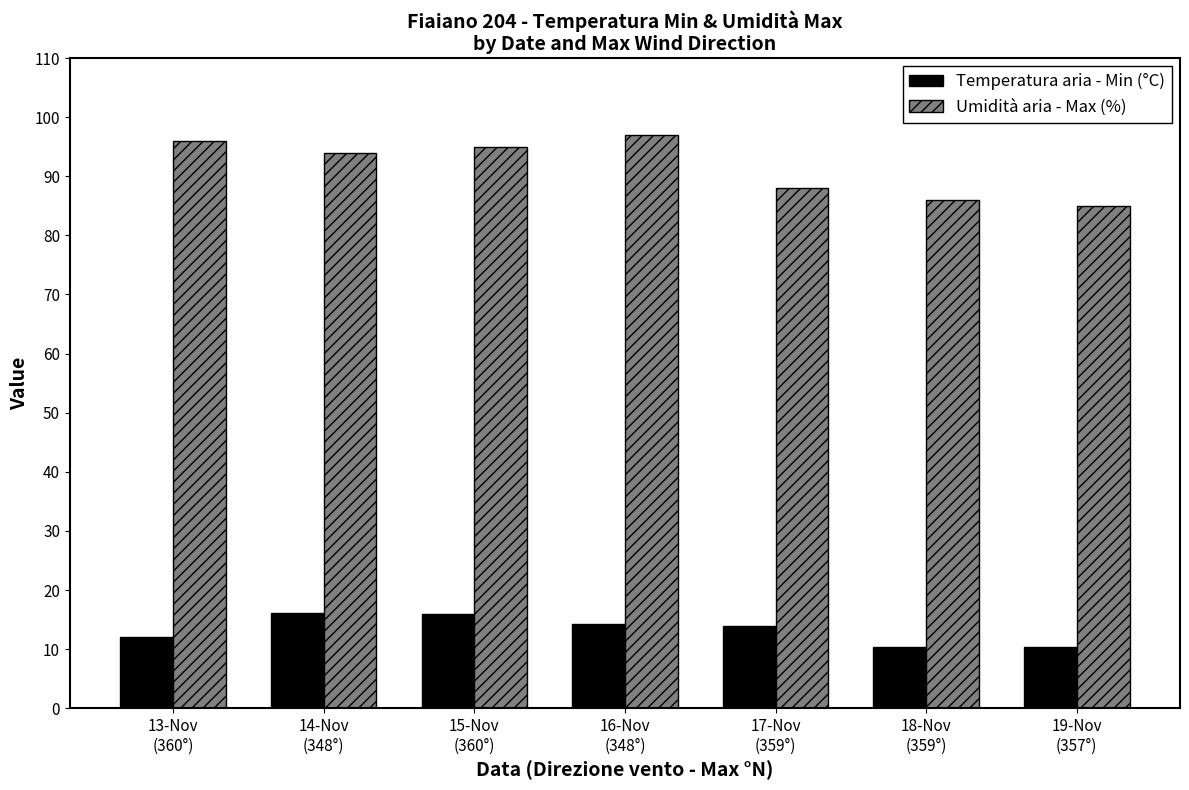

What is the value of the Umidità aria - Max (%) bar at the 3rd from the left?

95.0